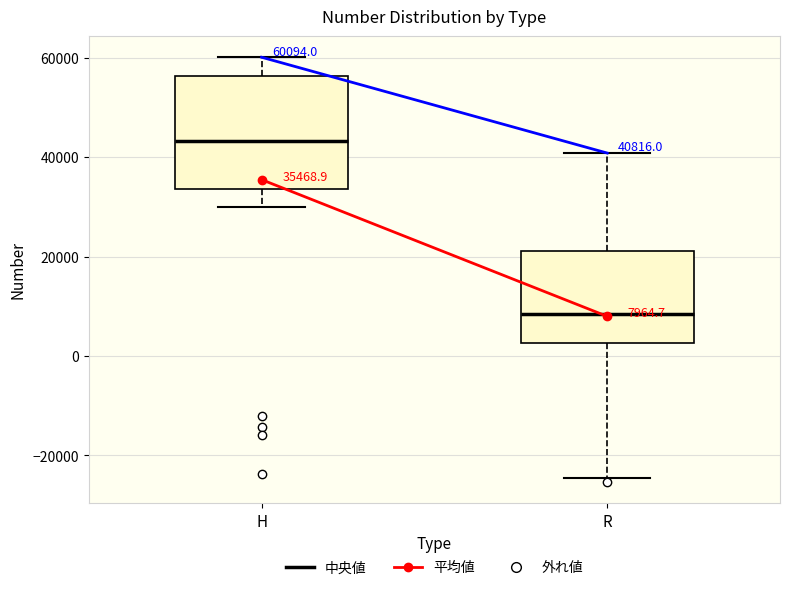

Which box has the highest median line?

H